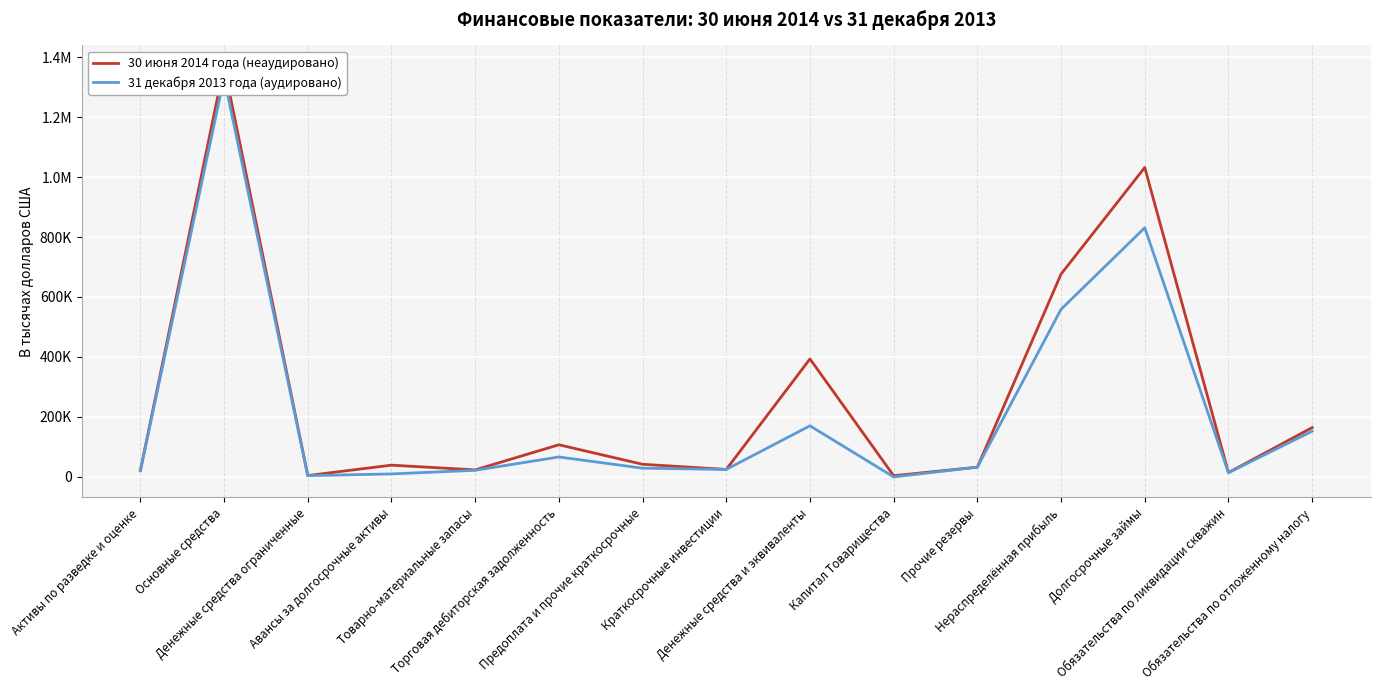

Reading left to right, what are all the values shown in this chart?

30 июня 2014 года (неаудировано): 21514	1370299	4618	39269	23489	107241	42182	25000	393466	4112	32454	676270	1031850	14485	164496
31 декабря 2013 года (аудировано): 20434	1331386	4217	10037	22085	66564	29168	25000	170447	4	32440	558877	830854	13874	152545